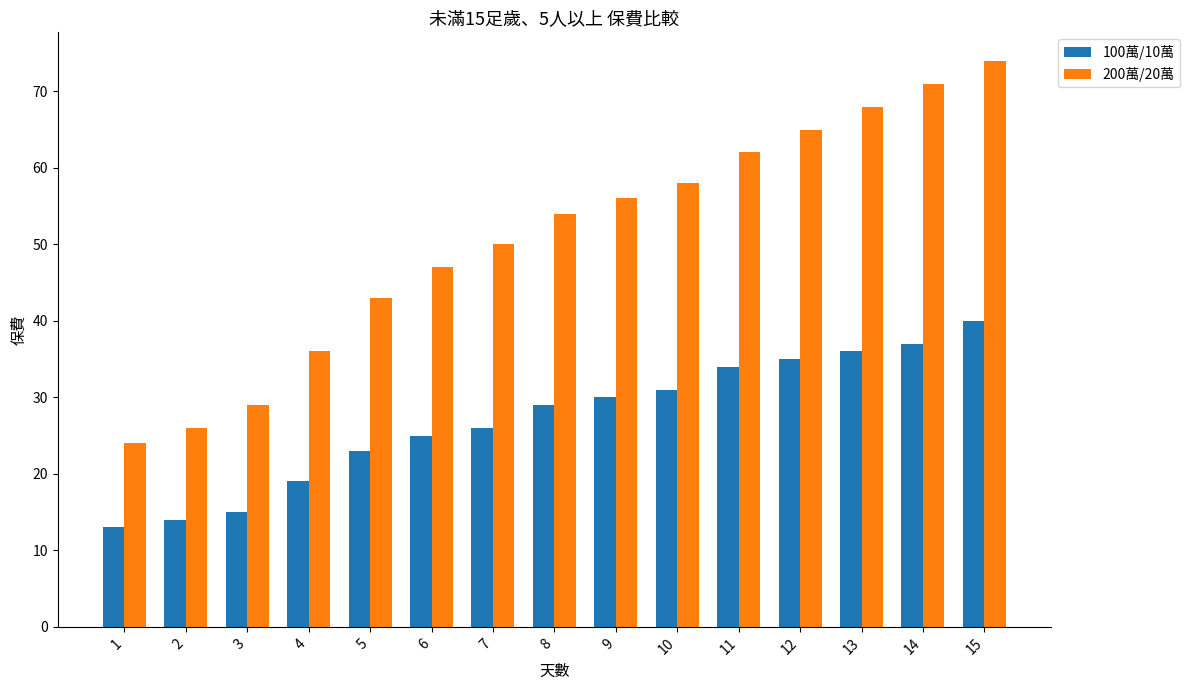

True or false: 100萬/10萬 has a value of 19 at 1.

False